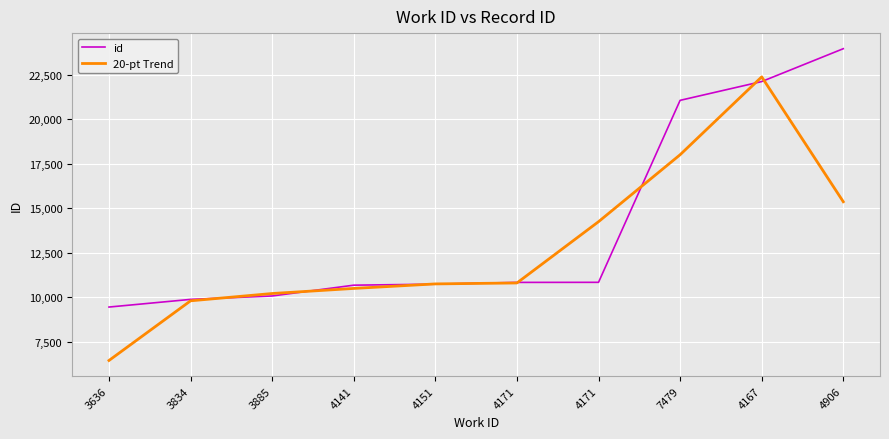

How many lines are shown in the chart?

2